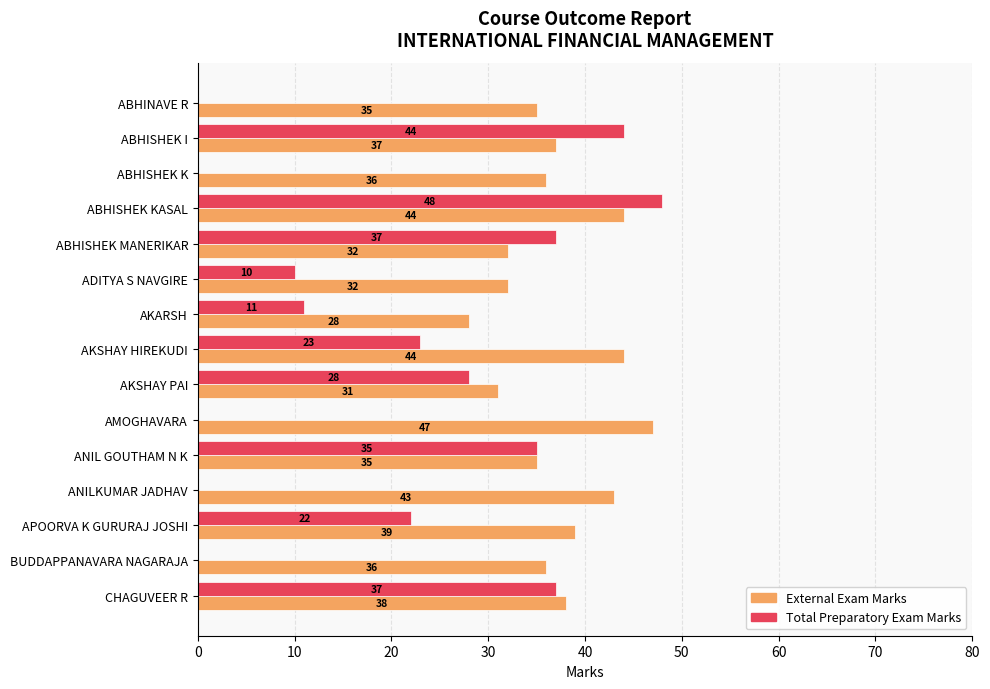

What is the approximate value of External Exam Marks at AKSHAY HIREKUDI, to the nearest 5?

45